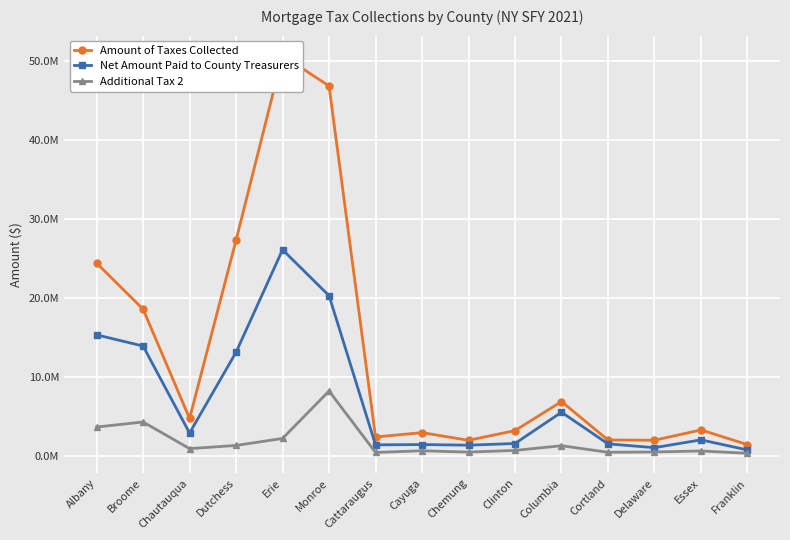

True or false: Additional Tax 2 and Net Amount Paid to County Treasurers cross at least once.

False